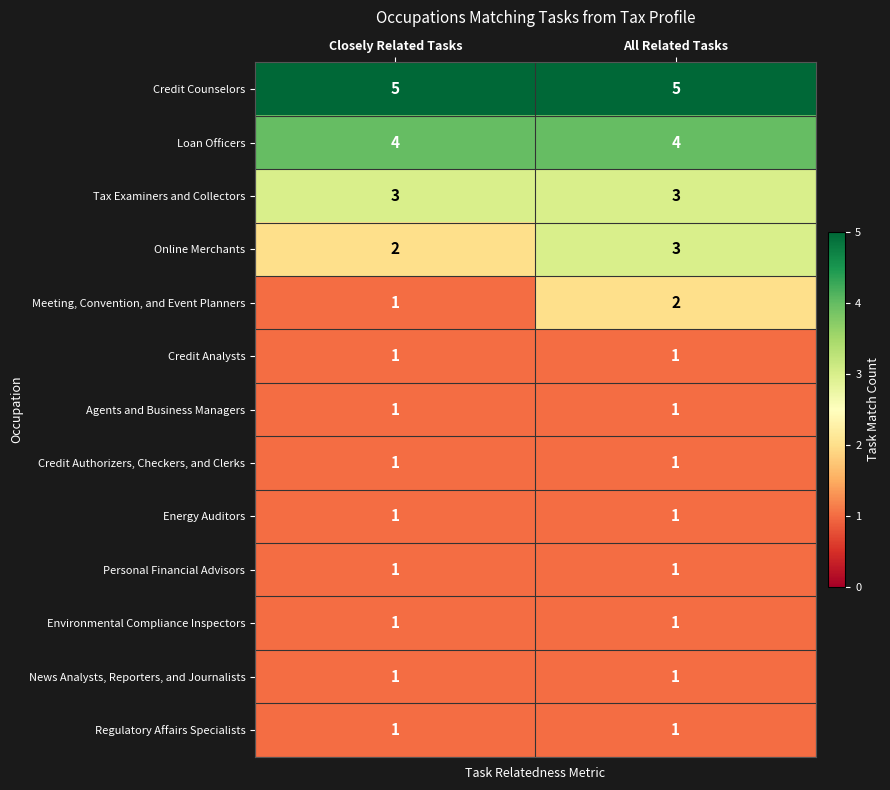

Reading left to right, transcribe all the data shown in this chart.

Credit Counselors: Closely Related Tasks=5	All Related Tasks=5
Loan Officers: Closely Related Tasks=4	All Related Tasks=4
Tax Examiners and Collectors: Closely Related Tasks=3	All Related Tasks=3
Online Merchants: Closely Related Tasks=2	All Related Tasks=3
Meeting, Convention, and Event Planners: Closely Related Tasks=1	All Related Tasks=2
Credit Analysts: Closely Related Tasks=1	All Related Tasks=1
Agents and Business Managers: Closely Related Tasks=1	All Related Tasks=1
Credit Authorizers, Checkers, and Clerks: Closely Related Tasks=1	All Related Tasks=1
Energy Auditors: Closely Related Tasks=1	All Related Tasks=1
Personal Financial Advisors: Closely Related Tasks=1	All Related Tasks=1
Environmental Compliance Inspectors: Closely Related Tasks=1	All Related Tasks=1
News Analysts, Reporters, and Journalists: Closely Related Tasks=1	All Related Tasks=1
Regulatory Affairs Specialists: Closely Related Tasks=1	All Related Tasks=1